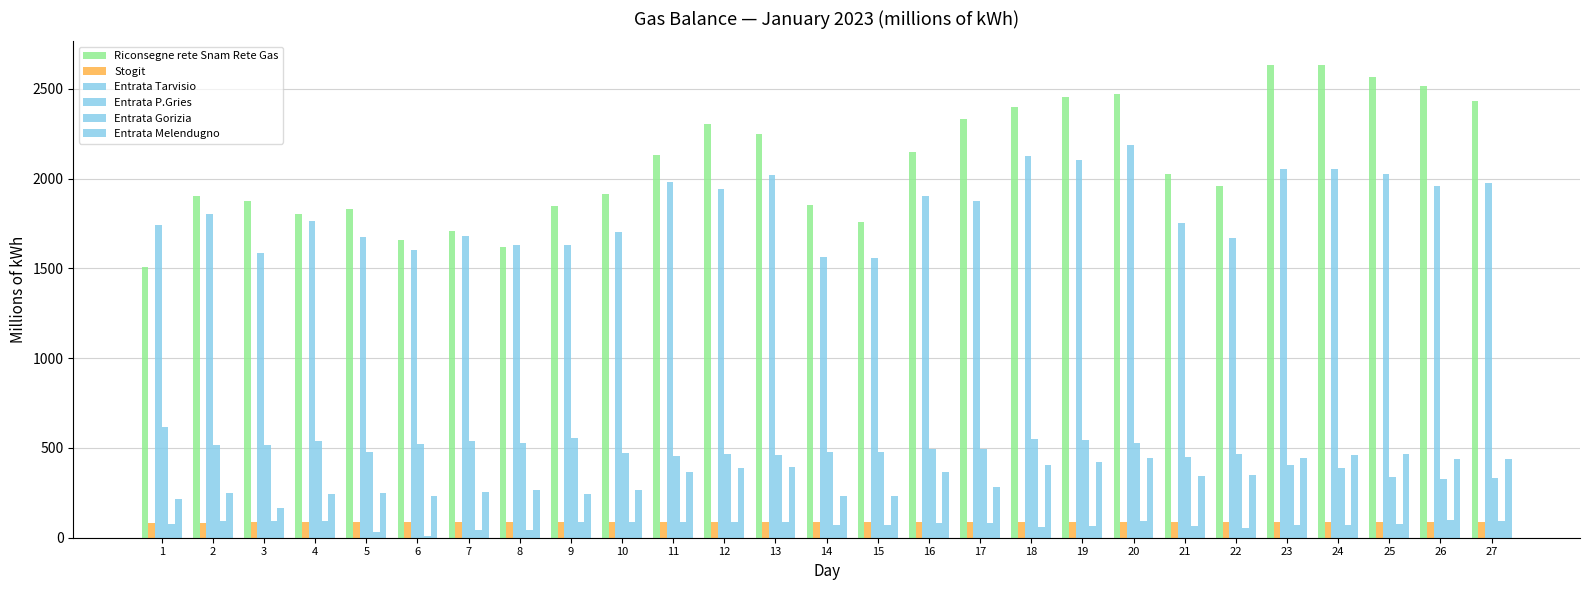

Reading left to right, extract all data points from this chart.

Riconsegne rete Snam Rete Gas: 1=1508.6	2=1903.3	3=1874.6	4=1804.2	5=1833.4	6=1658.3	7=1706.3	8=1616.9	9=1847.4	10=1915.7	11=2129.9	12=2304.8	13=2246.3	14=1853.7	15=1761.4	16=2146.9	17=2333.9	18=2399.1	19=2452.4	20=2471.0	21=2023.3	22=1959.3	23=2633.2	24=2631.8	25=2567.4	26=2514.9	27=2433.2
Stogit: 1=81.5	2=81.9	3=88.1	4=88.5	5=88.6	6=87.7	7=87.7	8=87.4	9=87.5	10=87.6	11=87.8	12=87.0	13=86.9	14=87.3	15=87.2	16=87.2	17=86.7	18=86.3	19=86.4	20=85.2	21=85.6	22=85.7	23=85.9	24=85.2	25=85.6	26=85.8	27=85.8
Entrata Tarvisio: 1=1739.6	2=1803.5	3=1588.4	4=1762.2	5=1676.9	6=1604.8	7=1682.6	8=1632.3	9=1630.3	10=1703.1	11=1981.3	12=1944.1	13=2022.3	14=1563.2	15=1558.1	16=1904.6	17=1876.3	18=2127.2	19=2103.7	20=2185.4	21=1753.0	22=1667.4	23=2053.1	24=2055.2	25=2023.3	26=1957.9	27=1973.8
Entrata P.Gries: 1=614.7	2=518.9	3=517.4	4=540.2	5=475.8	6=521.3	7=536.3	8=529.0	9=556.9	10=470.1	11=457.0	12=464.7	13=462.7	14=475.8	15=475.2	16=492.7	17=495.7	18=552.6	19=543.9	20=525.8	21=451.8	22=468.2	23=403.8	24=387.5	25=338.6	26=328.4	27=332.4
Entrata Gorizia: 1=76.2	2=92.4	3=92.4	4=92.8	5=32.8	6=10.9	7=43.8	8=43.5	9=86.9	10=86.8	11=87.3	12=87.3	13=87.5	14=71.1	15=71.1	16=82.1	17=82.1	18=60.2	19=65.7	20=93.0	21=65.7	22=54.7	23=71.1	24=71.1	25=76.6	26=98.5	27=93.0
Entrata Melendugno: 1=217.1	2=248.5	3=164.2	4=241.2	5=247.8	6=231.0	7=253.4	8=268.0	9=241.5	10=266.2	11=364.9	12=387.9	13=392.8	14=233.8	15=233.8	16=366.8	17=284.3	18=406.1	19=423.7	20=443.8	21=345.3	22=351.0	23=442.4	24=461.1	25=467.3	26=440.6	27=439.5